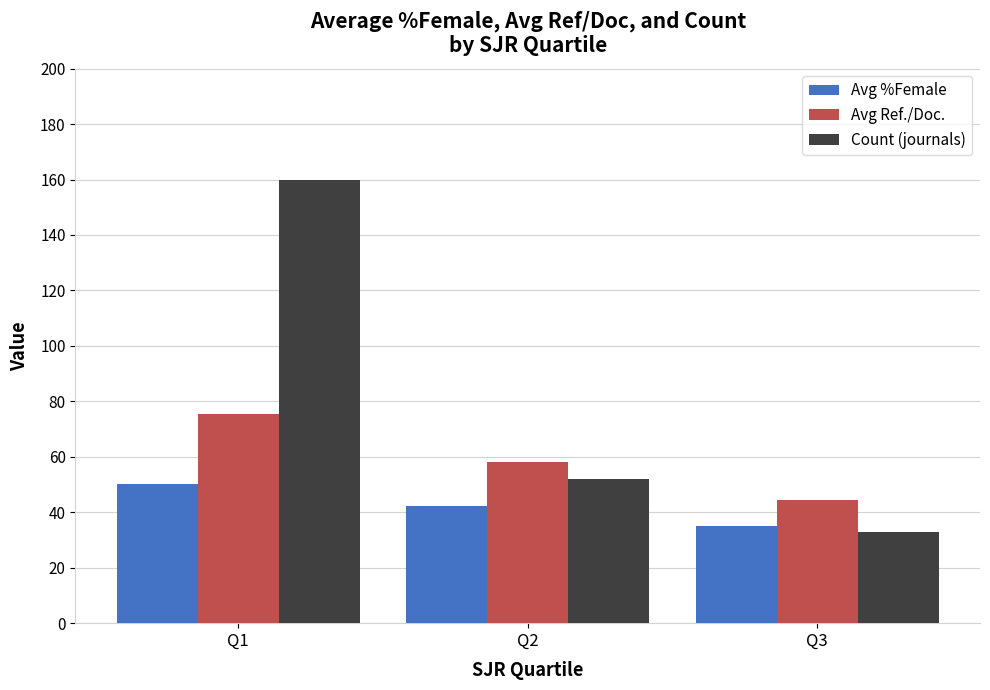

What is the spread (max minus min) of values at Q1?

109.8